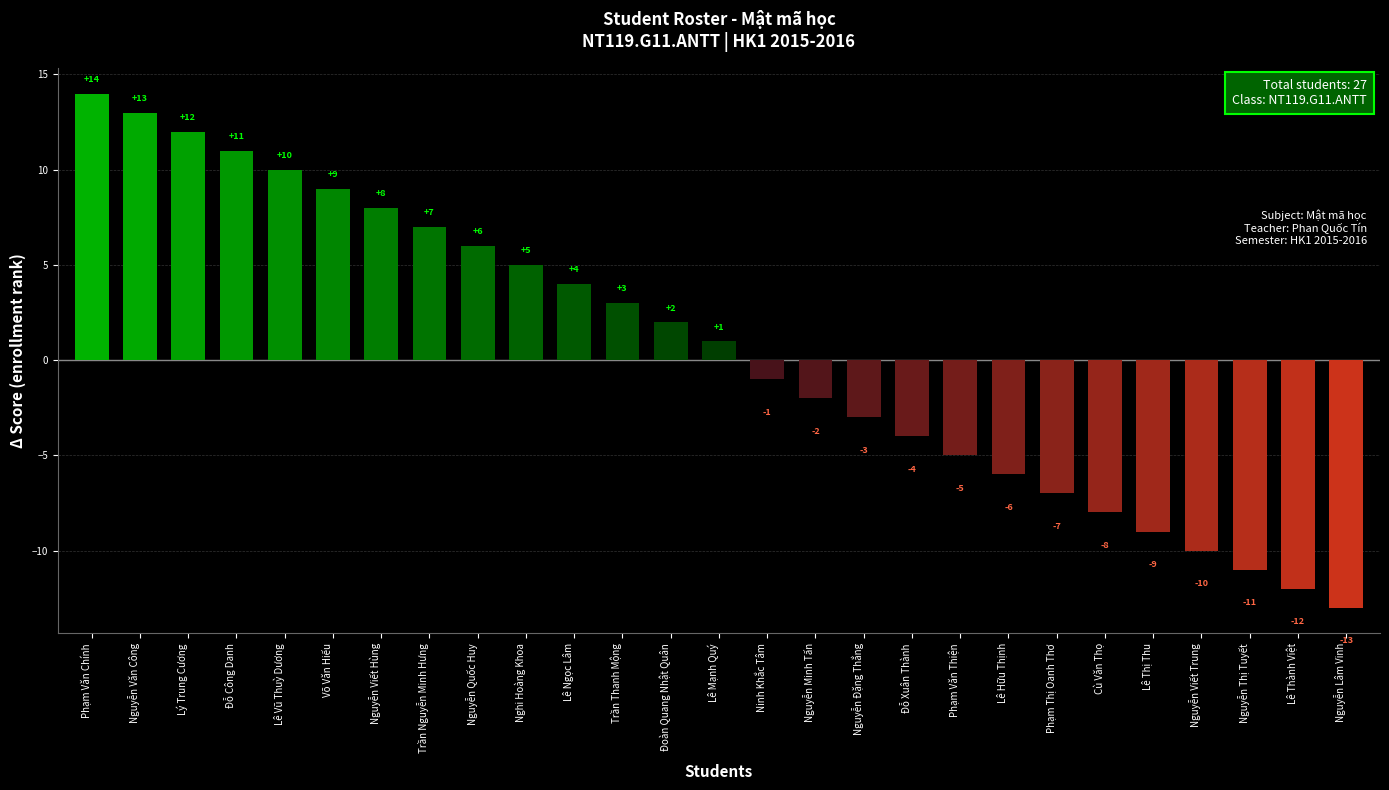

What is the difference between the maximum and minimum values?

27